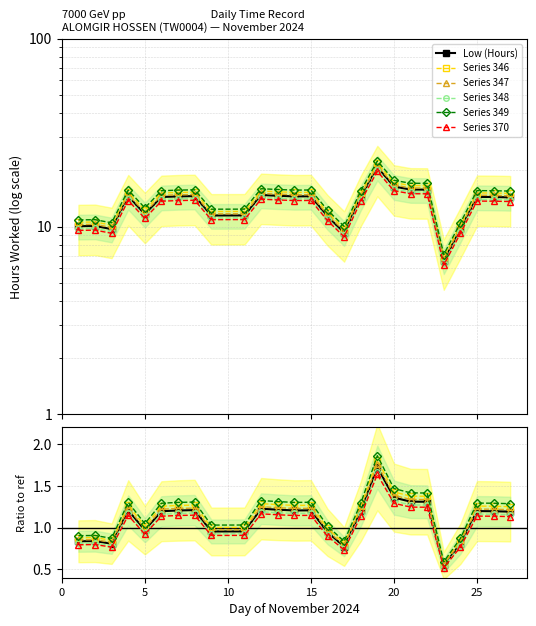

Which has a higher value, 14 or 13?

13